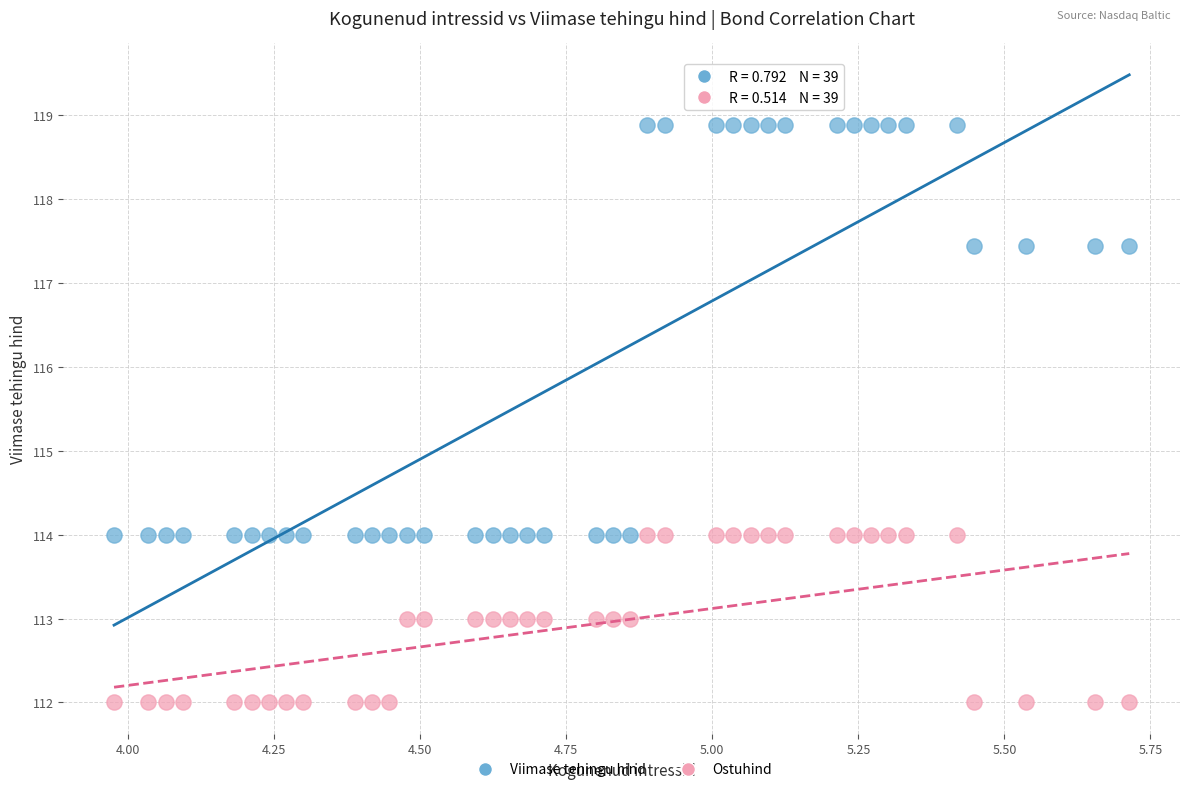

What is the X range (max minus min) for the scatter plot?

1.7